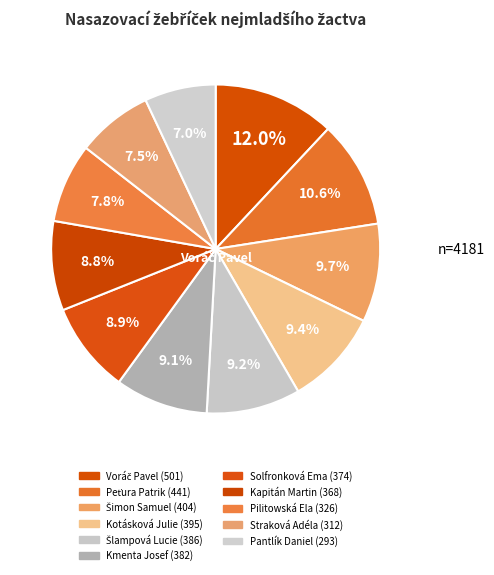

How many slices are in this pie chart?

11